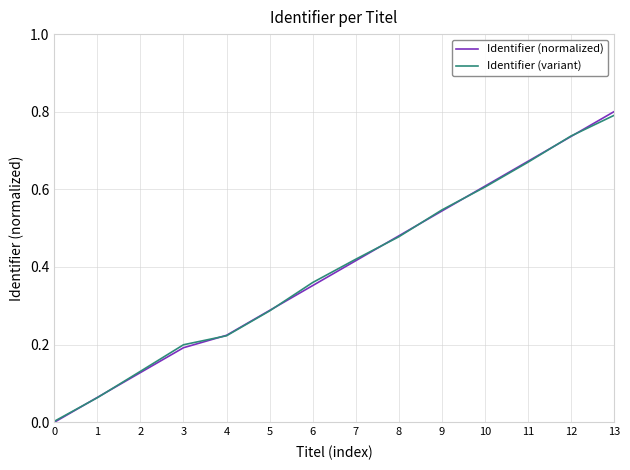

Which category has the highest value across all series?

13